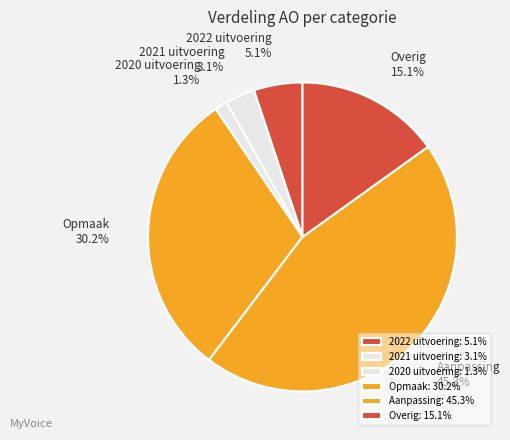

Combined, do 2020 uitvoering and Opmaak account for over 50%?

No